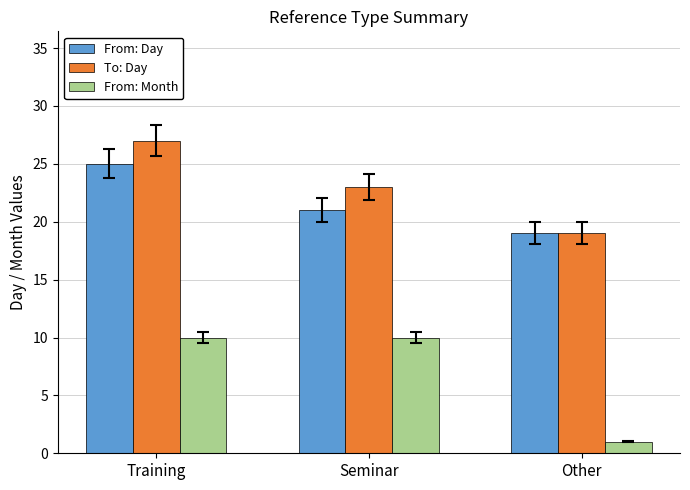

What is the label of the 3rd bar from the left?

Other